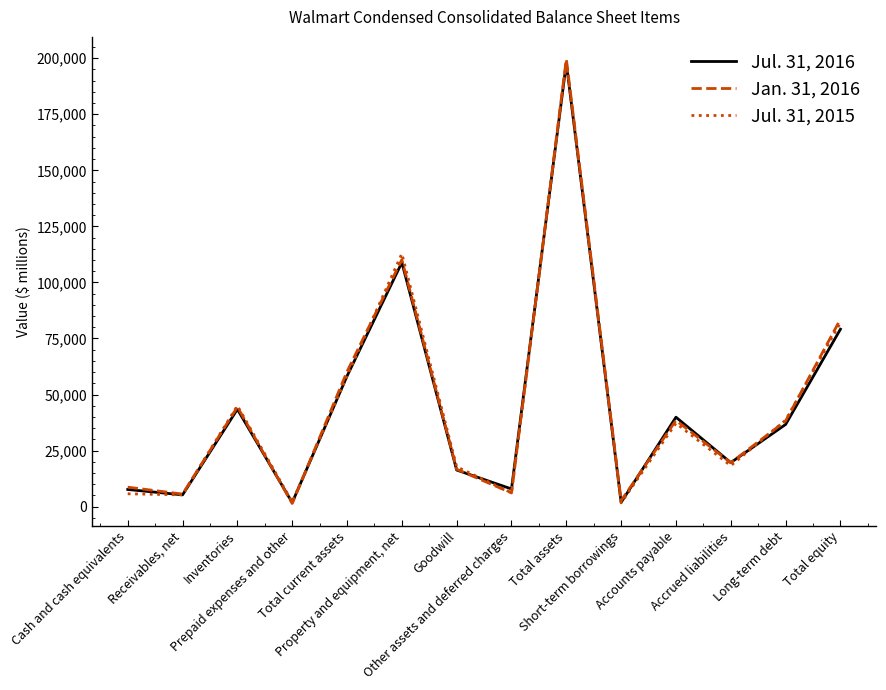

What is the maximum value shown in the chart?

199581